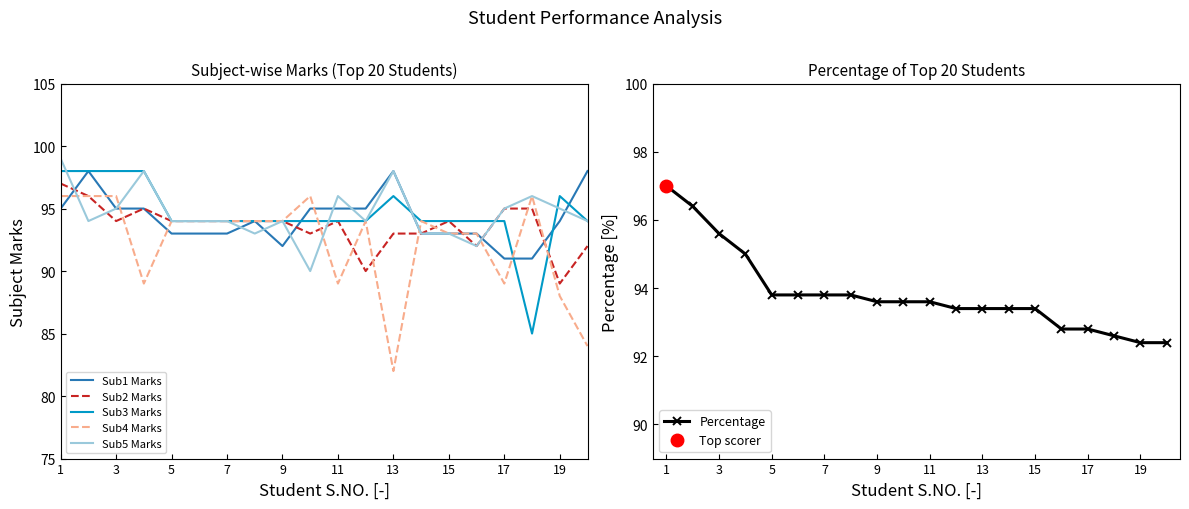

What is the approximate value of Sub2 Marks at 1?

97